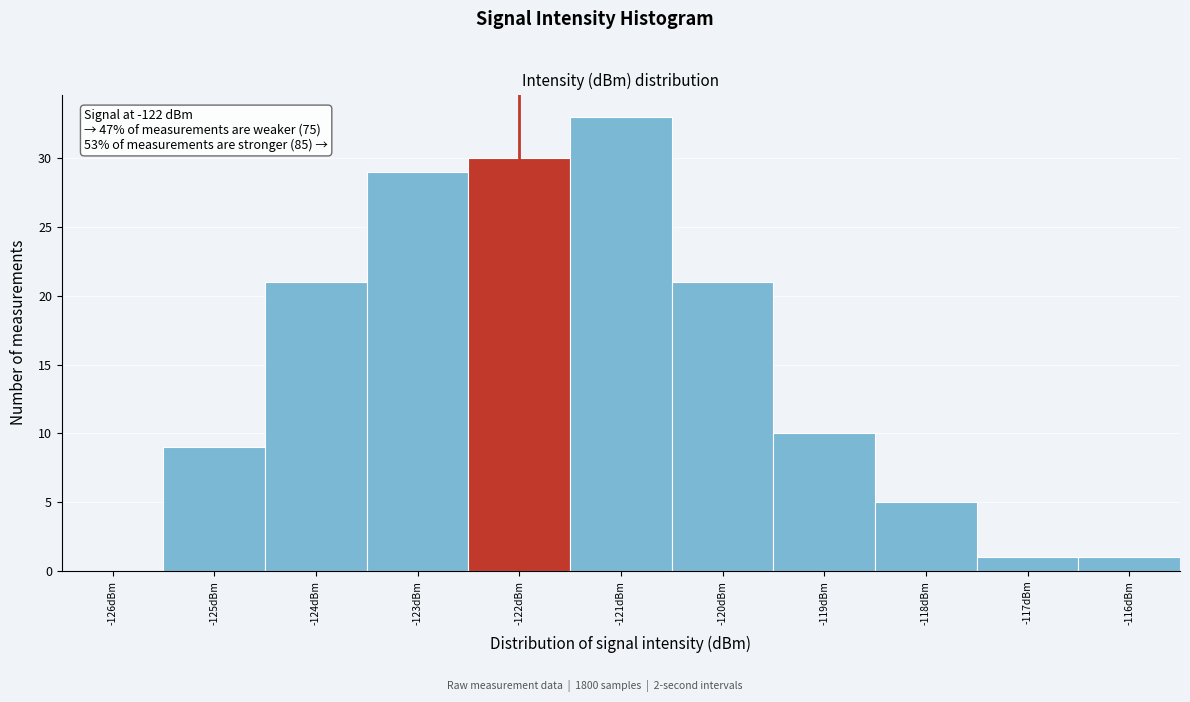

Which range on the x-axis has the tallest bar?

-121.5 to -120.5